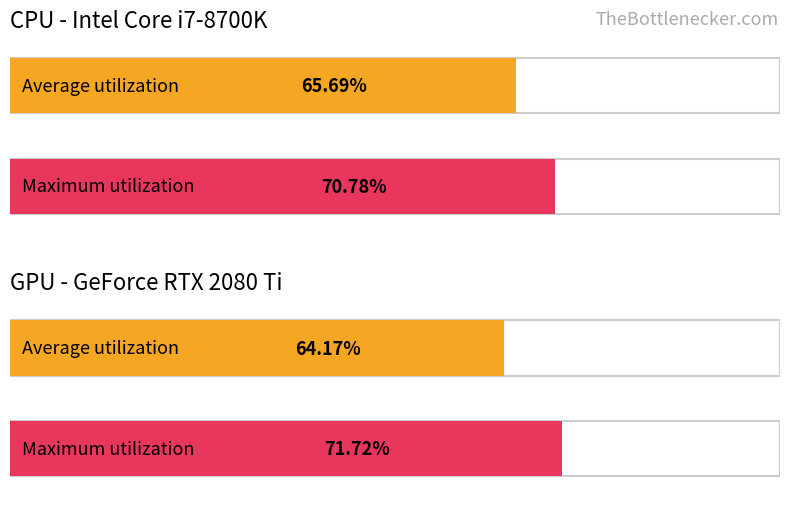

Where is Average utilization nearest to the value 64?

GPU Load